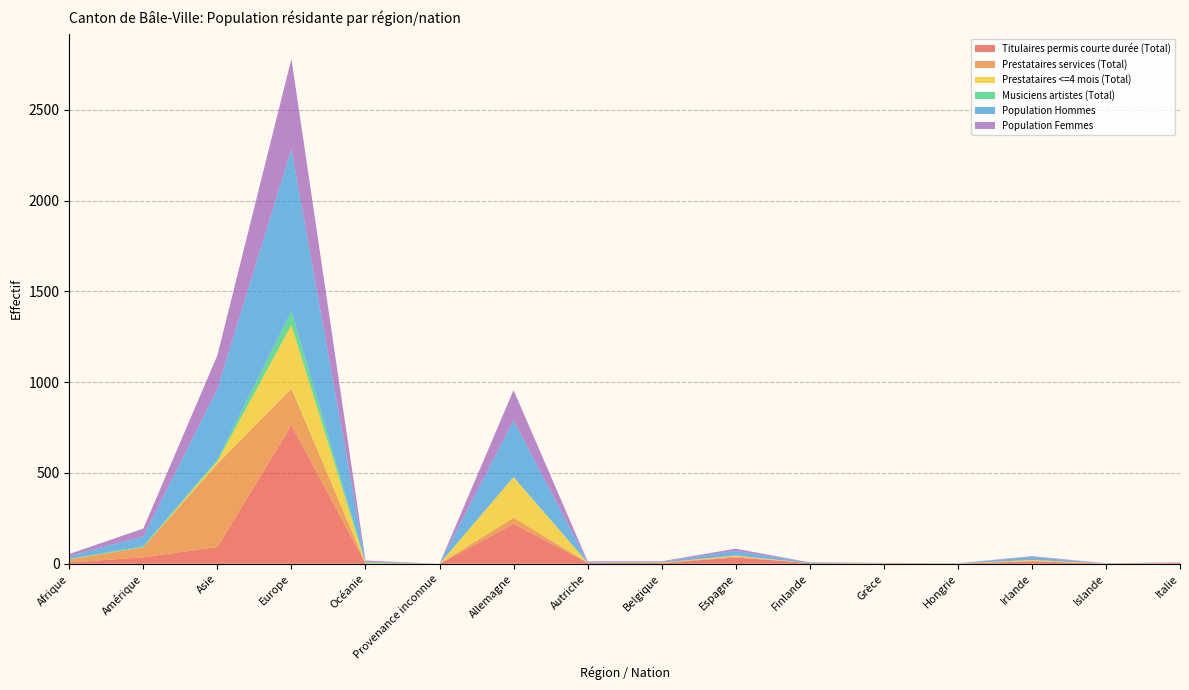

Reading right to left, what are all the values shown in this chart?

Titulaires permis courte durée (Total): 4	1	14	1	1	4	35	4	6	220	0	2	763	92	36	7
Prestataires services (Total): 2	1	0	1	2	0	5	2	1	34	0	1	202	459	55	18
Prestataires <=4 mois (Total): 0	0	7	0	1	0	5	1	0	223	0	1	350	13	0	1
Musiciens artistes (Total): 0	0	0	0	0	0	0	0	0	1	0	5	75	10	6	1
Population Hommes: 1	0	17	1	0	4	26	4	4	312	0	3	894	389	54	16
Population Femmes: 1	1	4	0	1	0	12	3	3	166	0	6	496	185	43	11